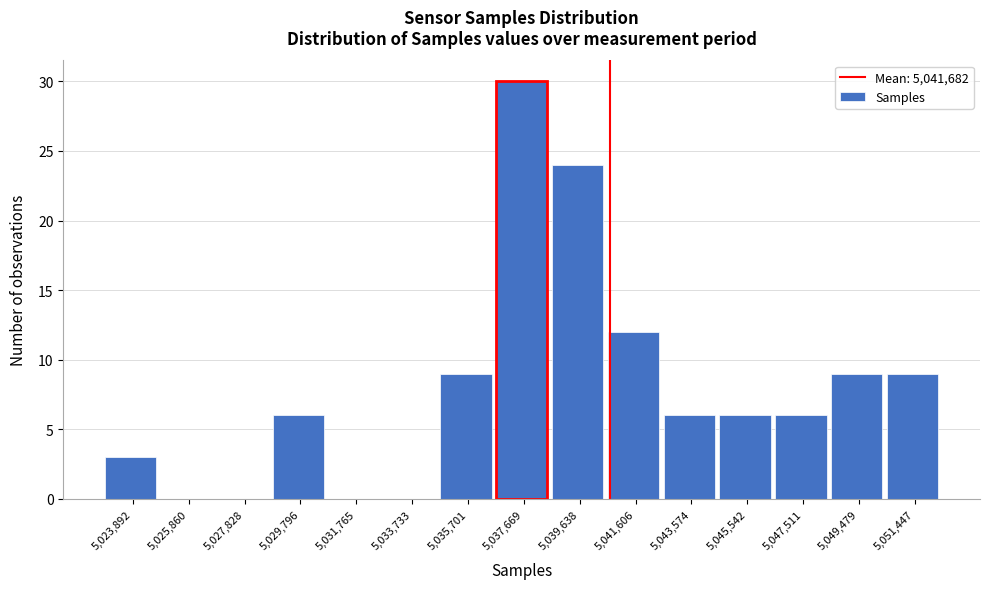

Reading left to right, transcribe all the data shown in this chart.

5,023,892=3	5,025,860=0	5,027,828=0	5,029,796=6	5,031,765=0	5,033,733=0	5,035,701=9	5,037,669=30	5,039,638=24	5,041,606=12	5,043,574=6	5,045,542=6	5,047,511=6	5,049,479=9	5,051,447=9